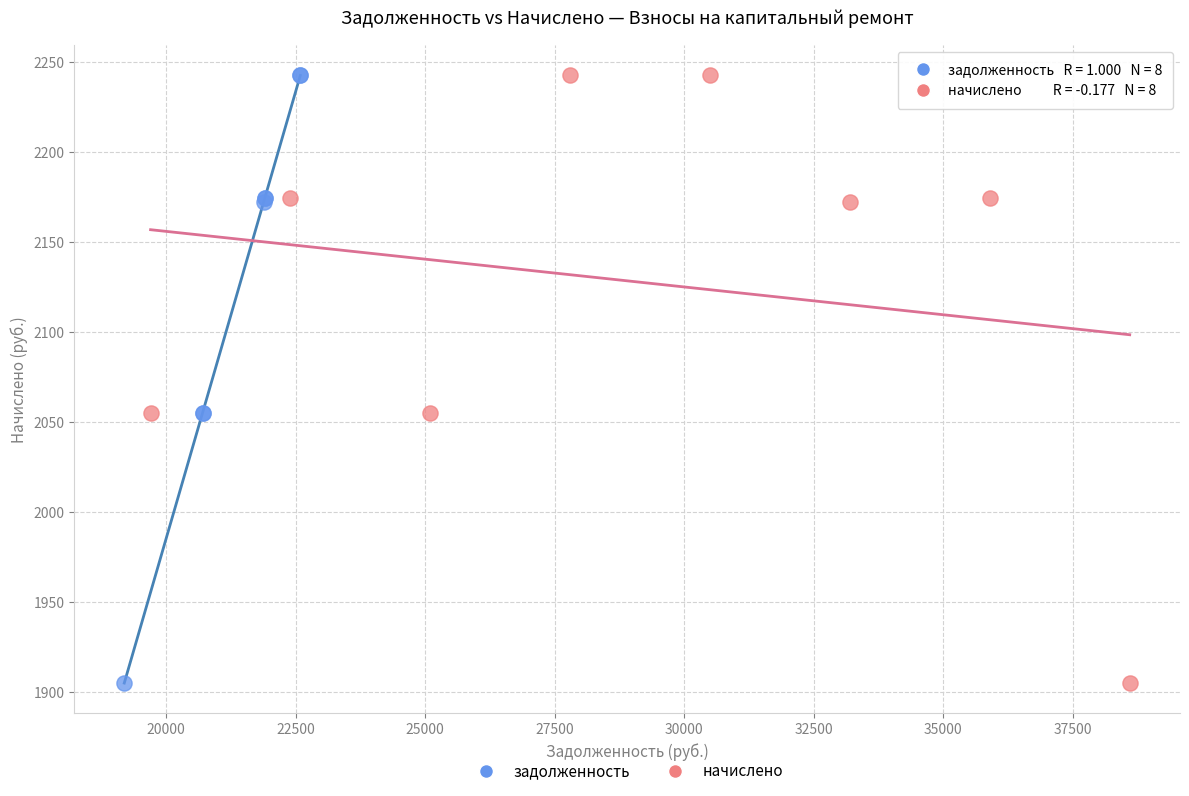

What are all the series names shown in the legend?

задолженность, начислено